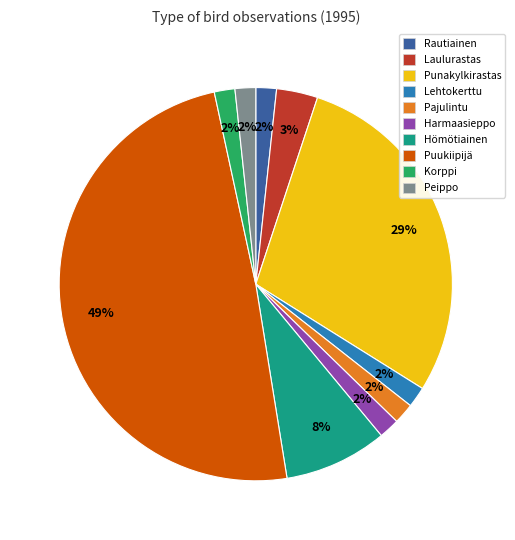

Which has a higher value, Lehtokerttu or Hömötiainen?

Hömötiainen